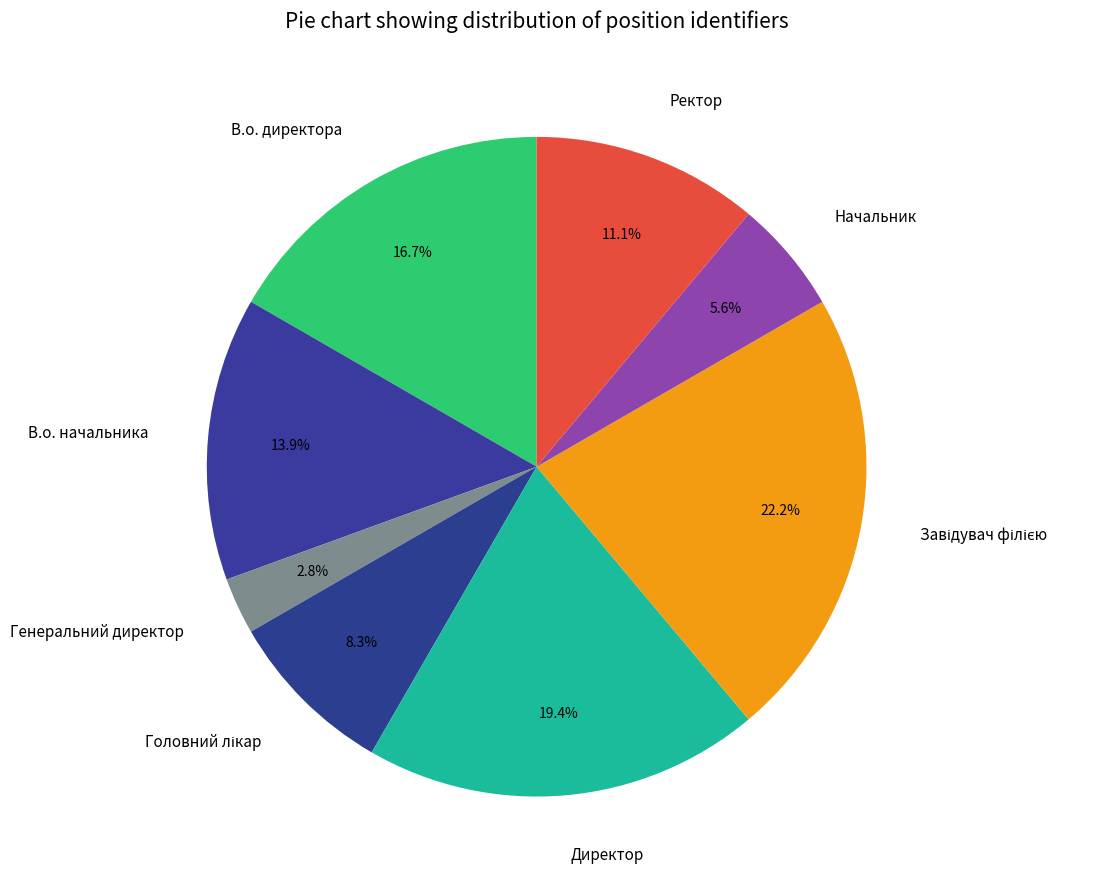

To the nearest percent, what percentage of the pie is Генеральний директор?

3%